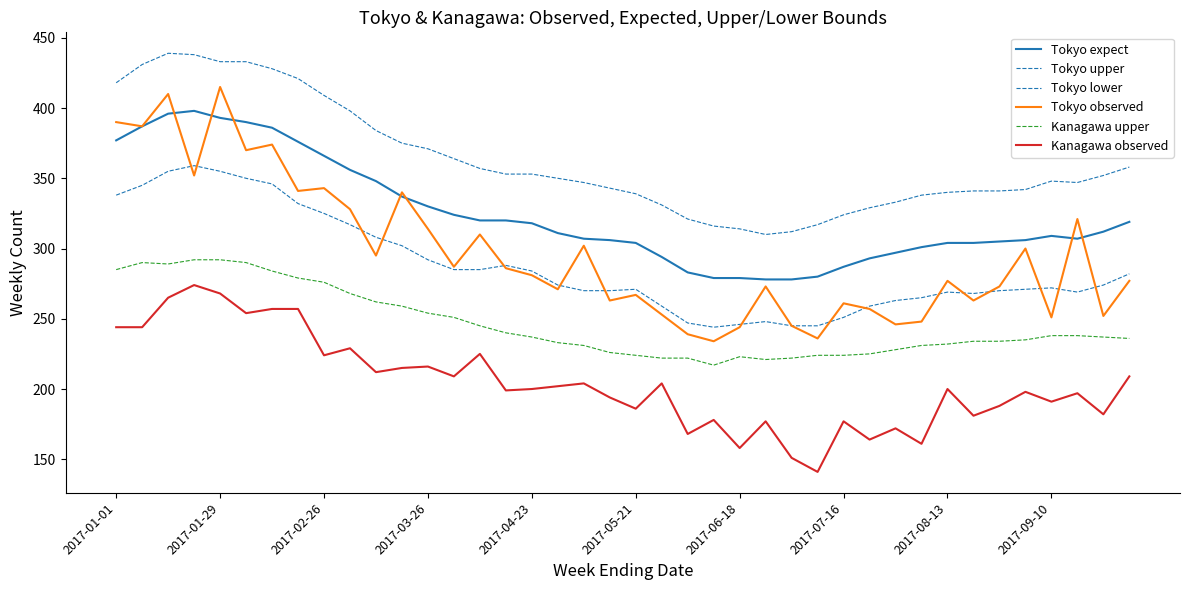

Does the chart display data point markers on the line(s)?

No